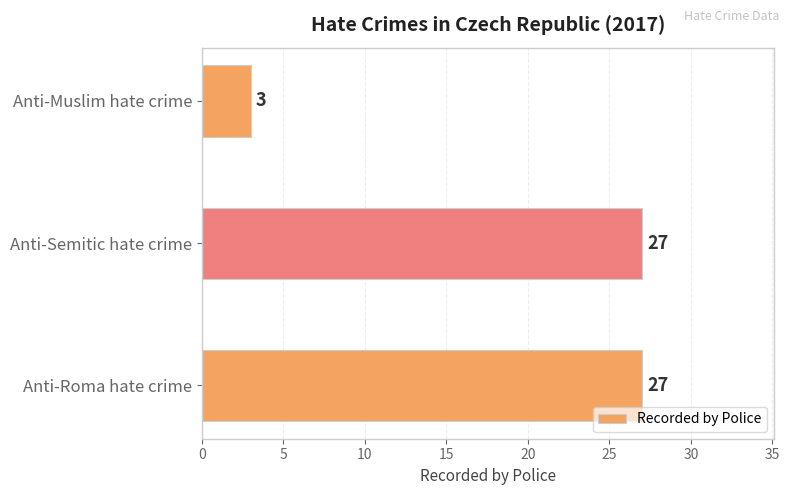

Reading bottom to top, list all the values displayed in this chart.

Anti-Roma hate crime=27	Anti-Semitic hate crime=27	Anti-Muslim hate crime=3